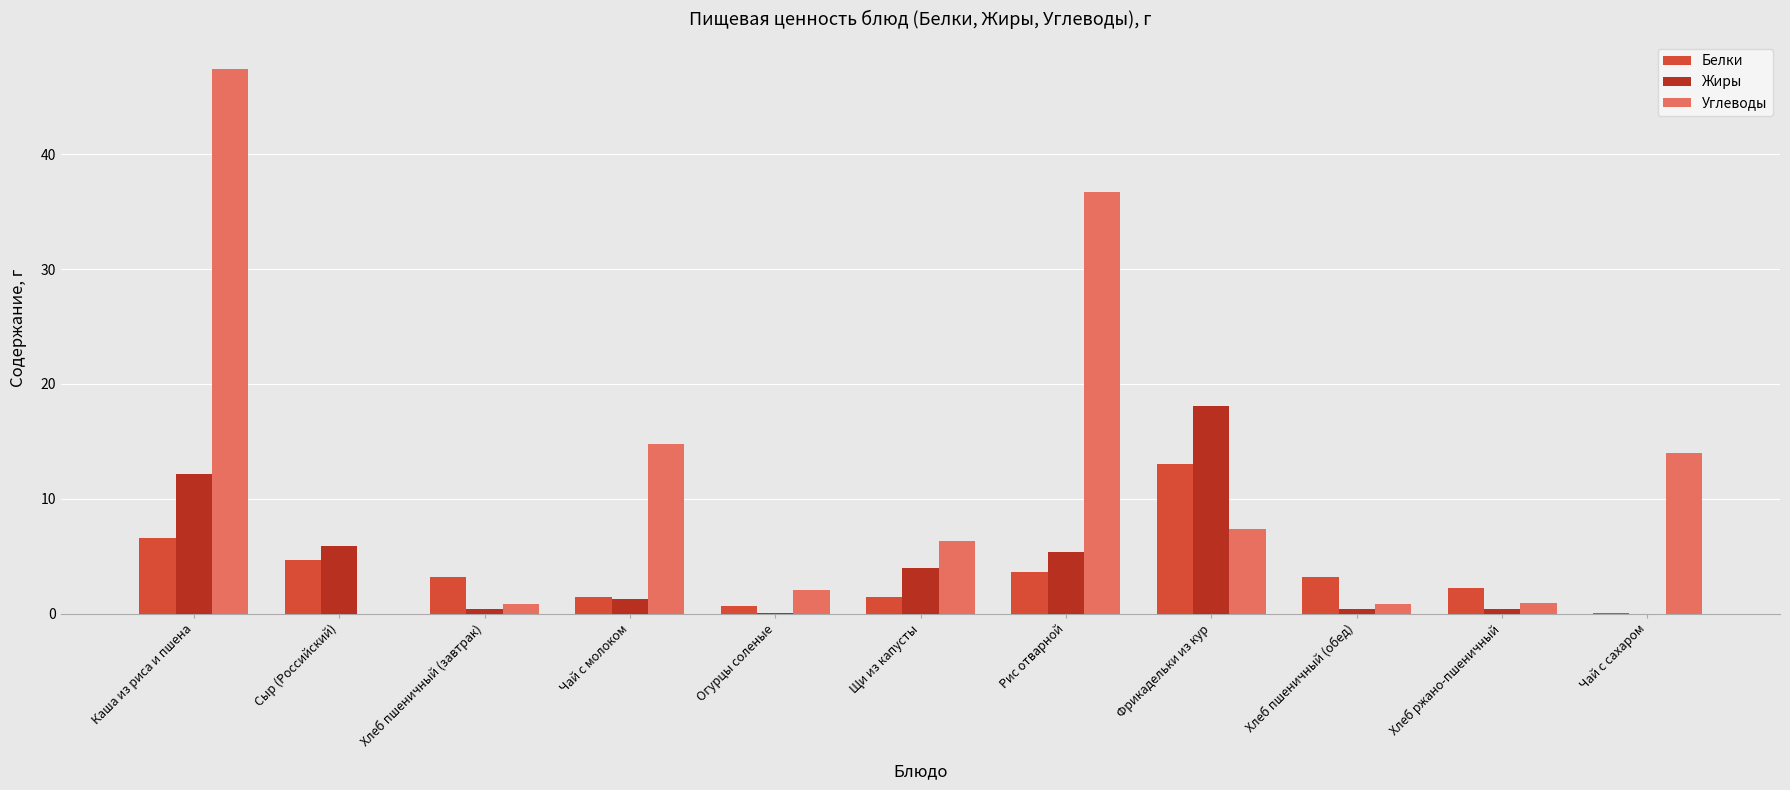

The value of Жиры at Чай с сахаром is 0.0. True or false?

True